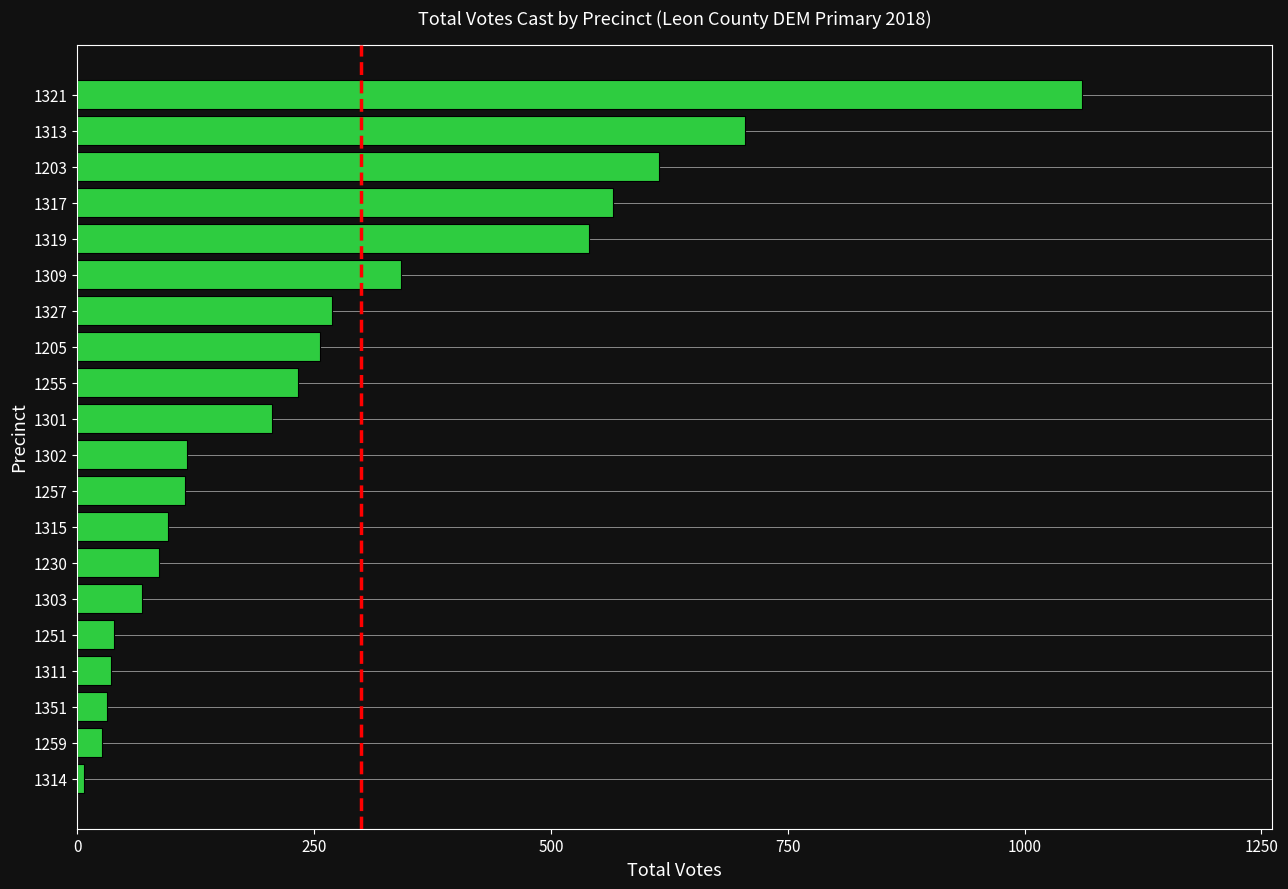

Approximately how many times larger is the value at 1313 compared to 1351?

22.7